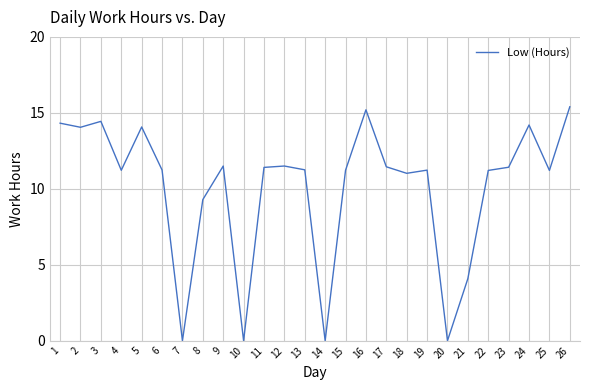

What is the difference between the maximum and minimum values?

15.4